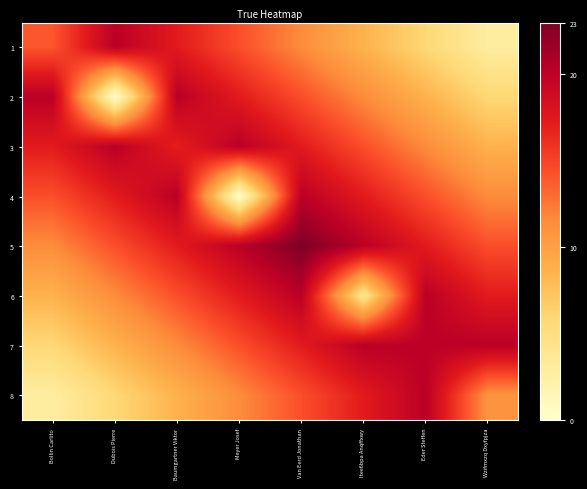

What is the difference between the highest and lowest values at Baumgartner Viktor?

11.5